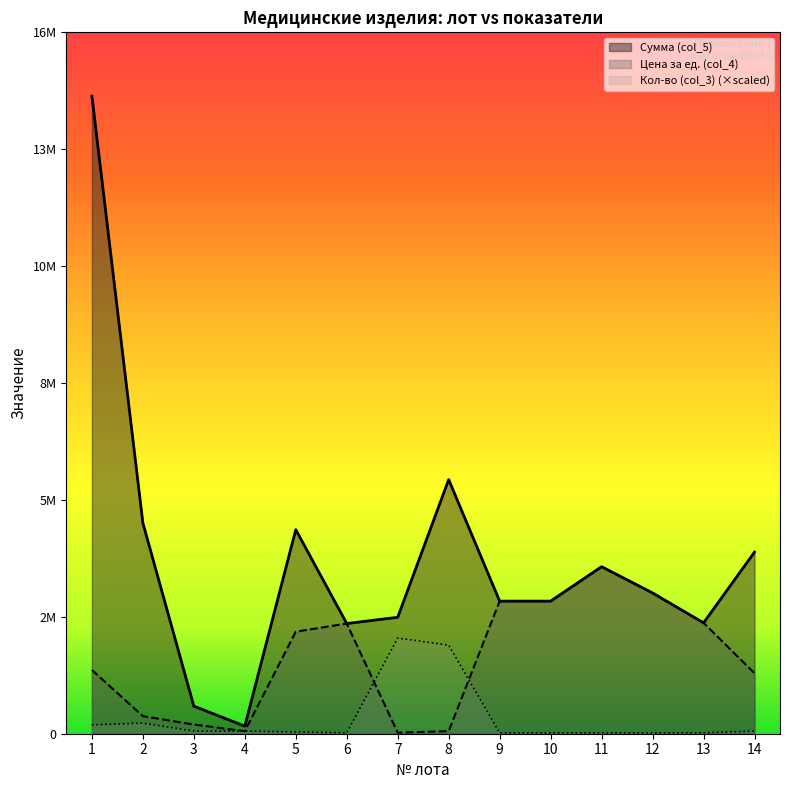

Reading right to left, list all the values displayed in this chart.

Сумма (col_5): 14=4211289.0	13=2570631.0	12=3264192.0	11=3872757.0	10=3074240.0	9=3074240.0	8=5892500.0	7=2700000.0	6=2555000.0	5=4732000.0	4=175884.0	3=639261.0	2=4887840.0	1=14784810.0
Цена за ед. (col_4): 14=1403763.0	13=2570631.0	12=3264192.0	11=3872757.0	10=3074240.0	9=3074240.0	8=58925.0	7=25000.0	6=2555000.0	5=2366000.0	4=58628.0	3=213087.0	2=407320.0	1=1478481.0
Кол-во (col_3): 14=61603.4	13=20534.5	12=20534.5	11=20534.5	10=20534.5	9=20534.5	8=2053445.8	7=2217721.5	6=20534.5	5=41068.9	4=61603.4	3=61603.4	2=246413.5	1=205344.6